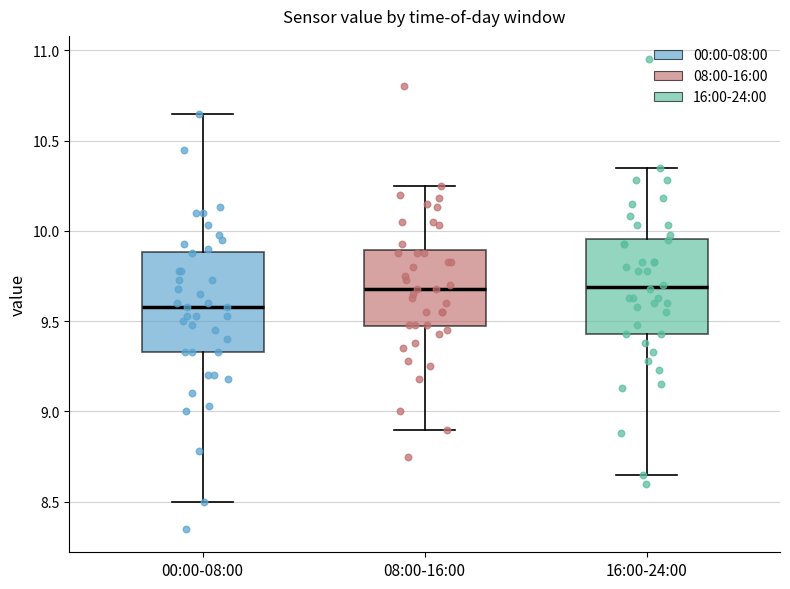

Reading left to right, transcribe this box plot: for each box, give where its median line is, the range the box spans, and where its two whiskers end, as read against the y-axis. The values are not printed on the chart, so give them approximately, as read against the axis.

00:00-08:00: median 9.60, box 9.35 to 9.90, whiskers 8.50 to 10.65
08:00-16:00: median 9.70, box 9.45 to 9.90, whiskers 8.90 to 10.25
16:00-24:00: median 9.70, box 9.45 to 9.95, whiskers 8.65 to 10.35